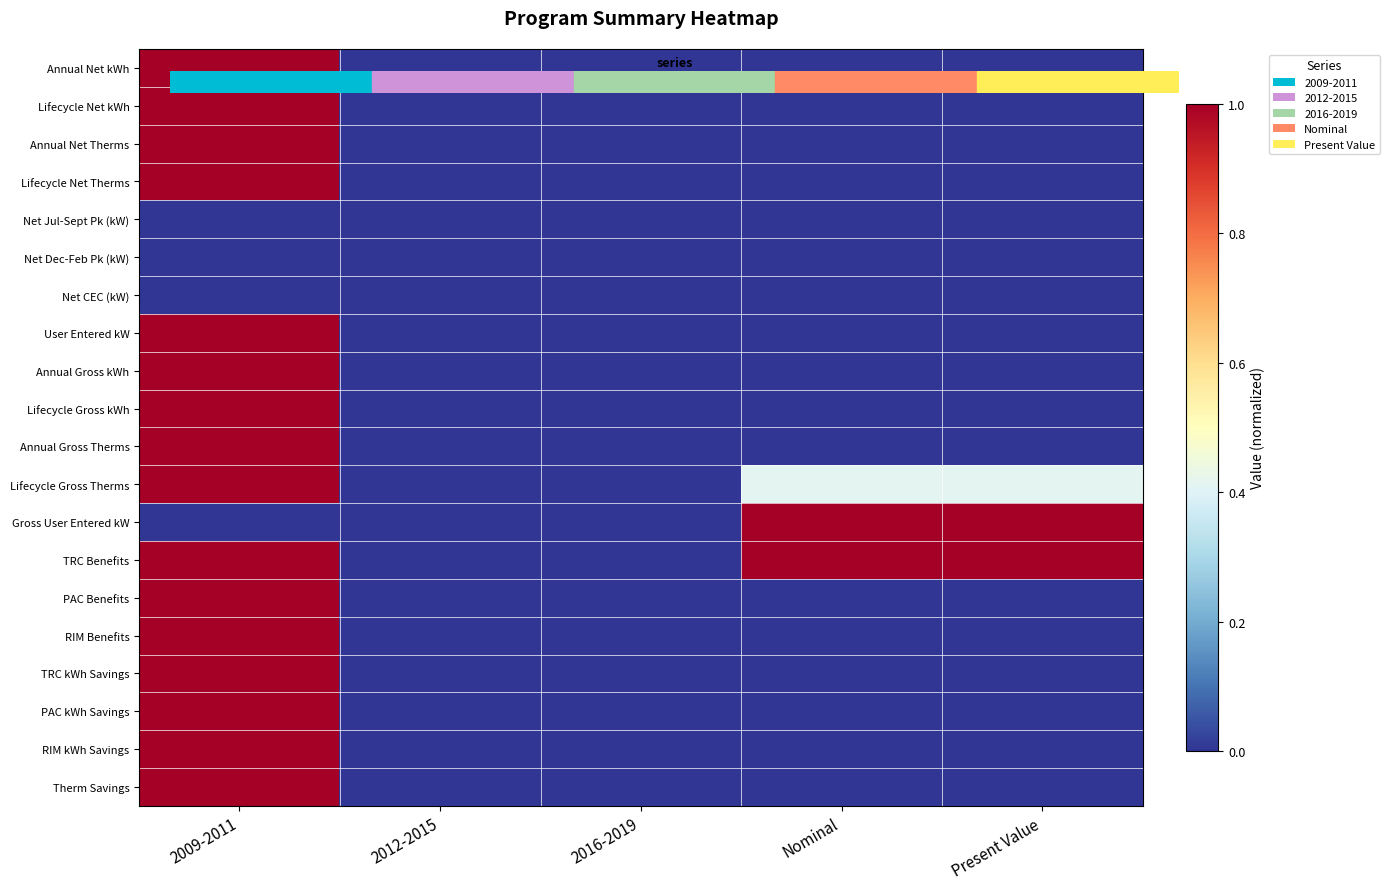

Reading left to right, list all the values displayed in this chart.

Annual Net kWh: 2009-2011=1.0	2012-2015=0.0	2016-2019=0.0	Nominal=0.0	Present Value=0.0
Lifecycle Net kWh: 2009-2011=1.0	2012-2015=0.0	2016-2019=0.0	Nominal=0.0	Present Value=0.0
Annual Net Therms: 2009-2011=1.0	2012-2015=0.0	2016-2019=0.0	Nominal=0.0	Present Value=0.0
Lifecycle Net Therms: 2009-2011=1.0	2012-2015=0.0	2016-2019=0.0	Nominal=0.0	Present Value=0.0
Net Jul-Sept Pk (kW): 2009-2011=0.0	2012-2015=0.0	2016-2019=0.0	Nominal=0.0	Present Value=0.0
Net Dec-Feb Pk (kW): 2009-2011=0.0	2012-2015=0.0	2016-2019=0.0	Nominal=0.0	Present Value=0.0
Net CEC (kW): 2009-2011=0.0	2012-2015=0.0	2016-2019=0.0	Nominal=0.0	Present Value=0.0
User Entered kW: 2009-2011=1.0	2012-2015=0.0	2016-2019=0.0	Nominal=0.0	Present Value=0.0
Annual Gross kWh: 2009-2011=1.0	2012-2015=0.0	2016-2019=0.0	Nominal=0.0	Present Value=0.0
Lifecycle Gross kWh: 2009-2011=1.0	2012-2015=0.0	2016-2019=0.0	Nominal=0.0	Present Value=0.0
Annual Gross Therms: 2009-2011=1.0	2012-2015=0.0	2016-2019=0.0	Nominal=0.0	Present Value=0.0
Lifecycle Gross Therms: 2009-2011=1.0	2012-2015=0.0	2016-2019=0.0	Nominal=0.4	Present Value=0.4
Gross User Entered kW: 2009-2011=0.0	2012-2015=0.0	2016-2019=0.0	Nominal=1.0	Present Value=1.0
TRC Benefits: 2009-2011=1.0	2012-2015=0.0	2016-2019=0.0	Nominal=1.0	Present Value=1.0
PAC Benefits: 2009-2011=1.0	2012-2015=0.0	2016-2019=0.0	Nominal=0.0	Present Value=0.0
RIM Benefits: 2009-2011=1.0	2012-2015=0.0	2016-2019=0.0	Nominal=0.0	Present Value=0.0
TRC kWh Savings: 2009-2011=1.0	2012-2015=0.0	2016-2019=0.0	Nominal=0.0	Present Value=0.0
PAC kWh Savings: 2009-2011=1.0	2012-2015=0.0	2016-2019=0.0	Nominal=0.0	Present Value=0.0
RIM kWh Savings: 2009-2011=1.0	2012-2015=0.0	2016-2019=0.0	Nominal=0.0	Present Value=0.0
Therm Savings: 2009-2011=1.0	2012-2015=0.0	2016-2019=0.0	Nominal=0.0	Present Value=0.0